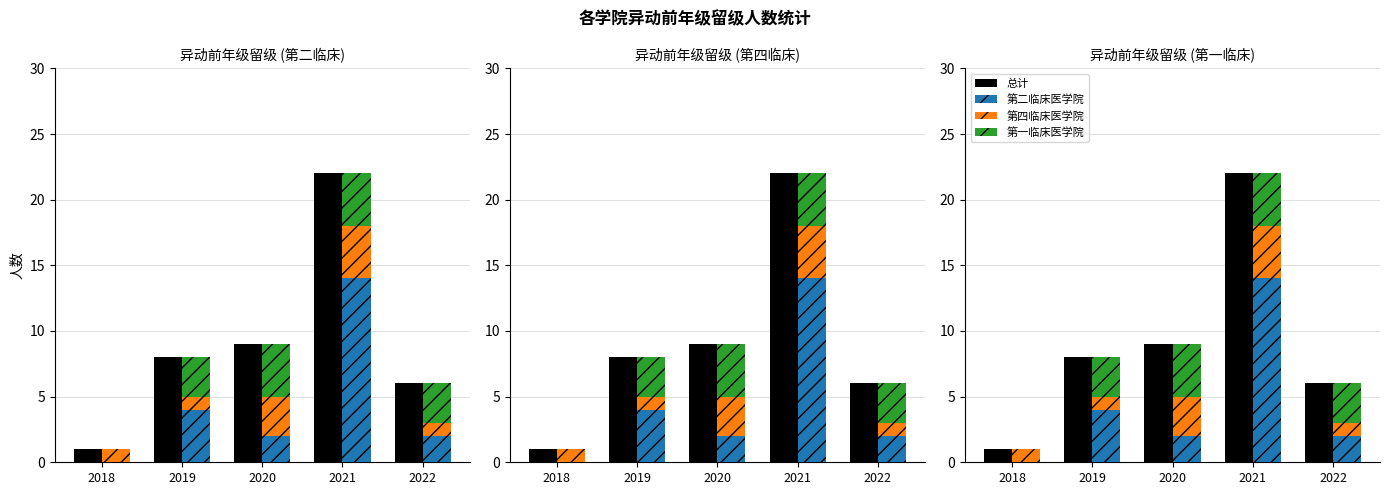

What are all the series names shown in the legend?

总计, 第二临床医学院, 第四临床医学院, 第一临床医学院